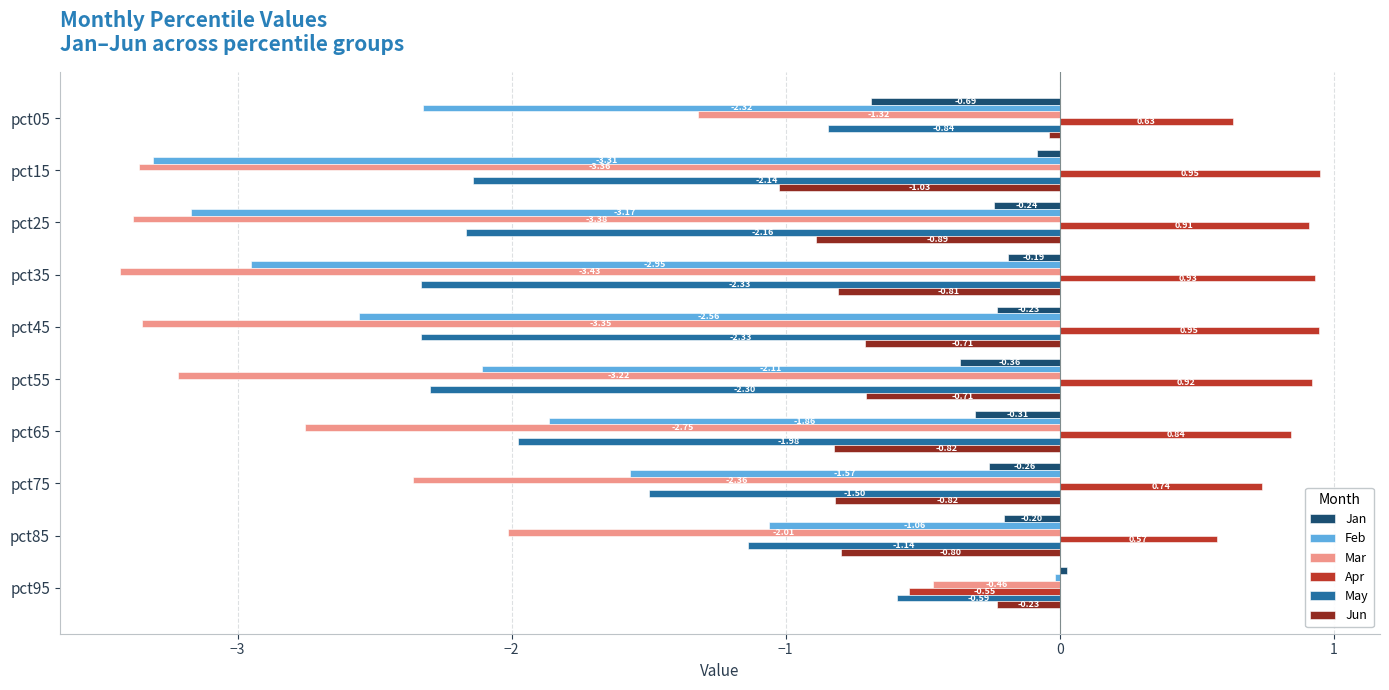

Which series has the largest range (max minus min)?

Feb